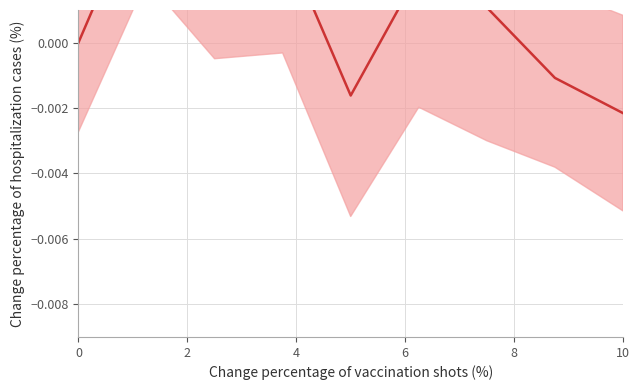

At which category does the chart reach its peak across all series?

2